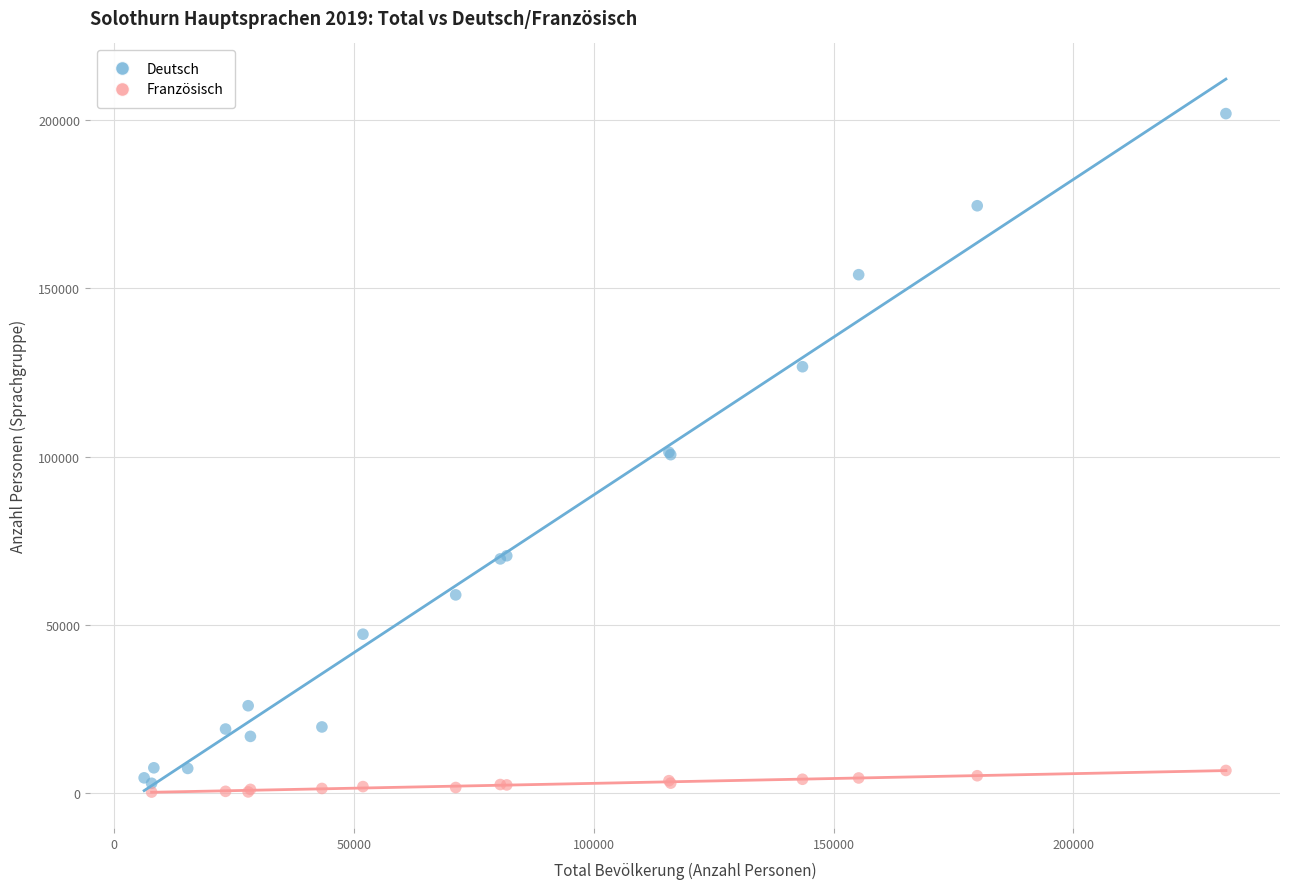

Which series has the widest spread of Y values?

Deutsch